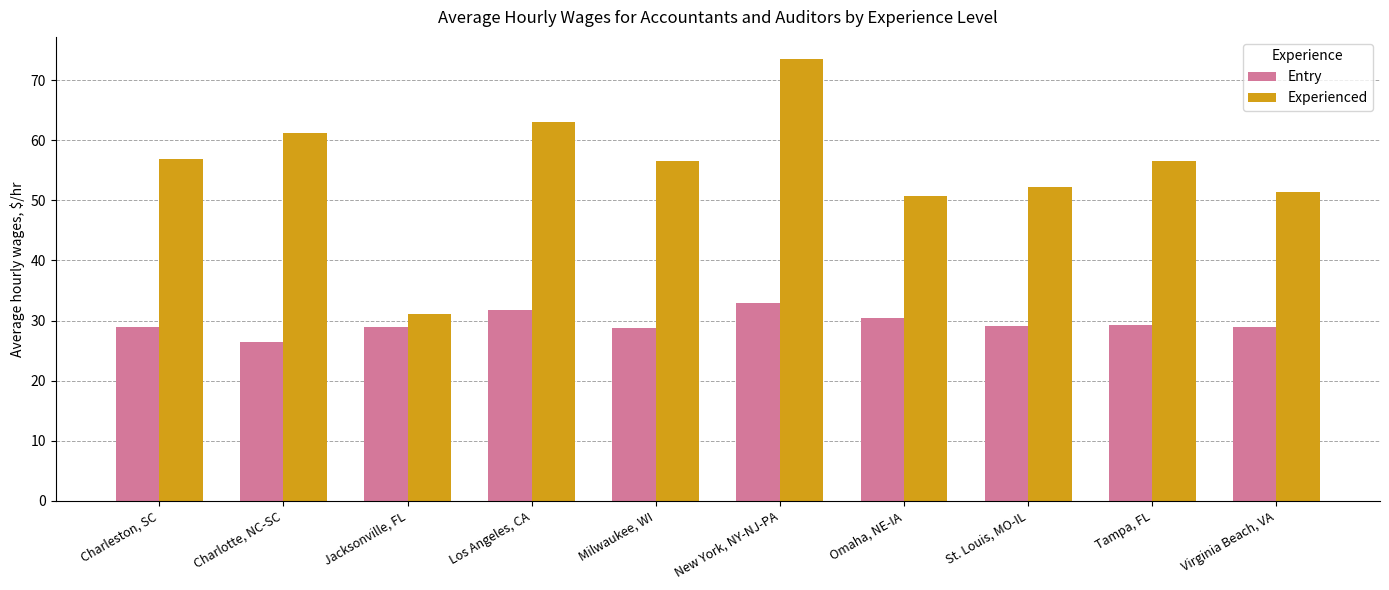

True or false: Entry has a value of 26.5 at Charlotte, NC-SC.

True